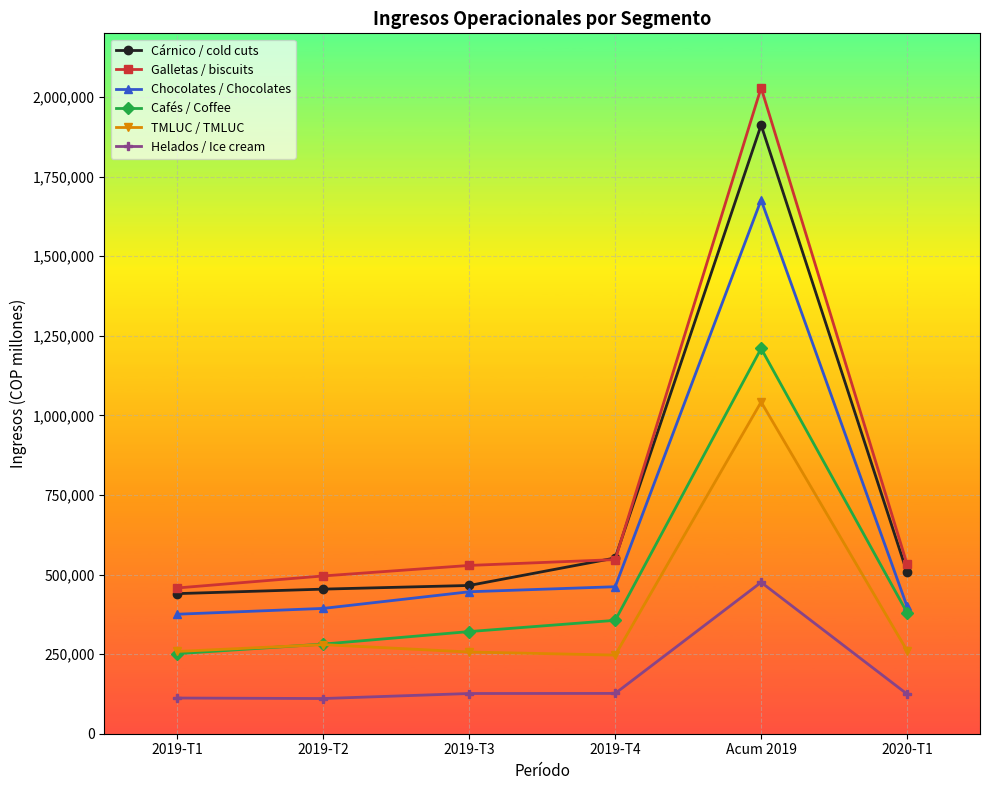

True or false: Galletas / biscuits and Chocolates / Chocolates intersect in this chart.

False